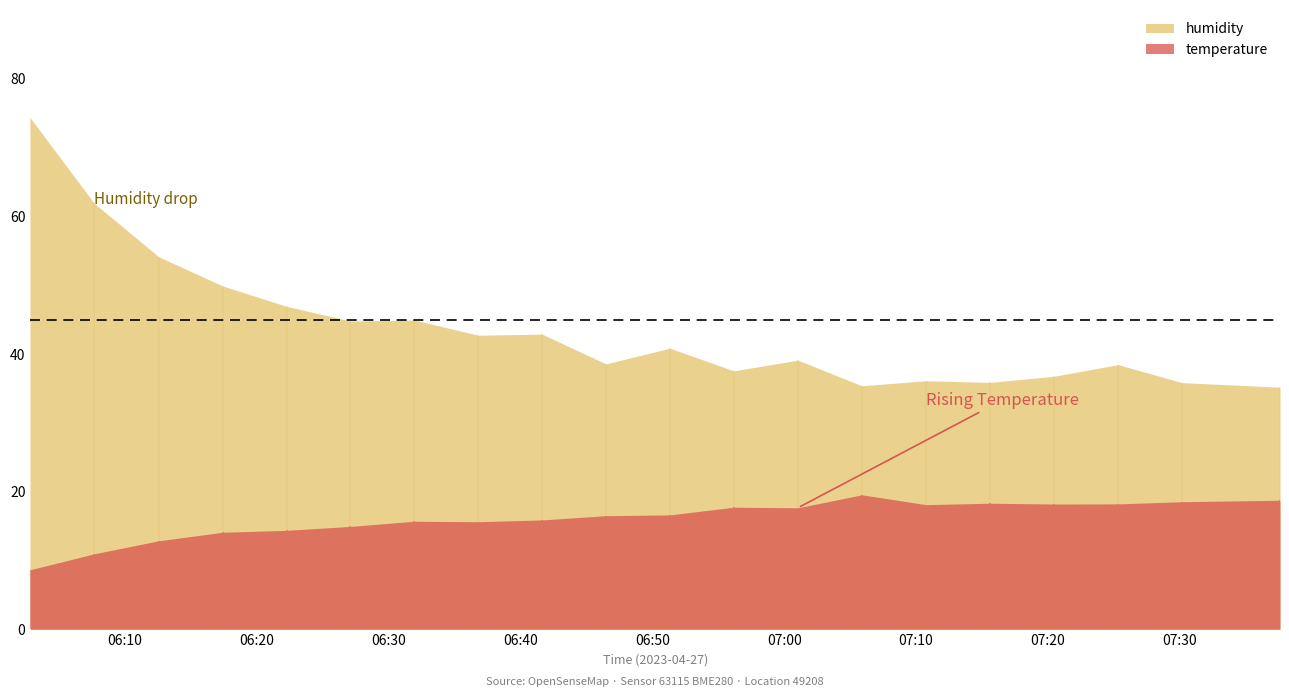

True or false: humidity and temperature intersect in this chart.

False